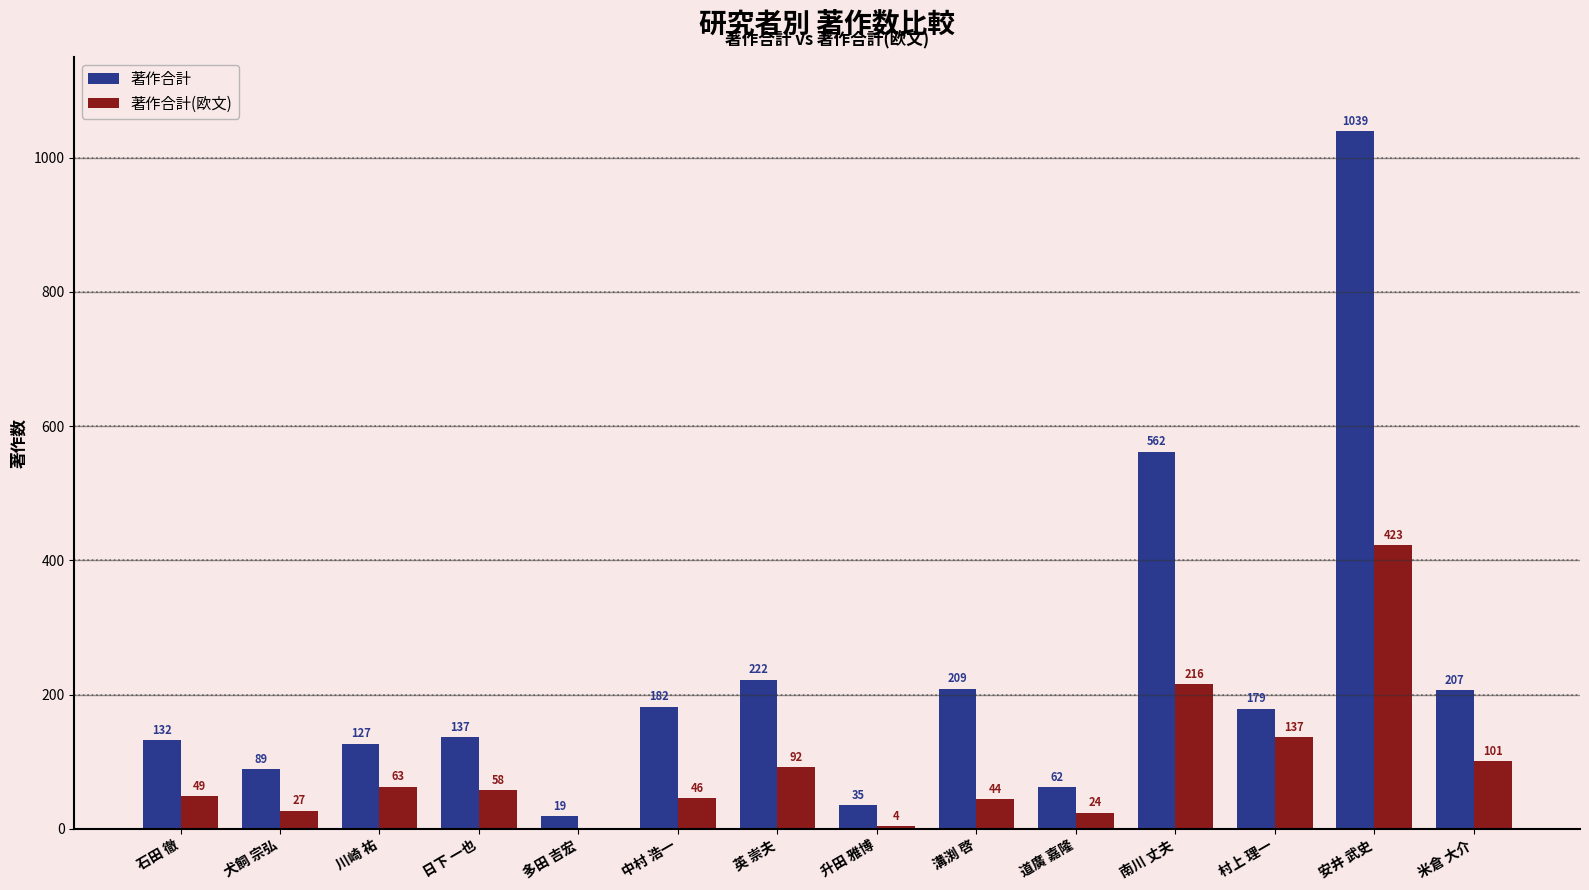

The value of 著作合計(欧文) at 川崎 祐 is 63. True or false?

True